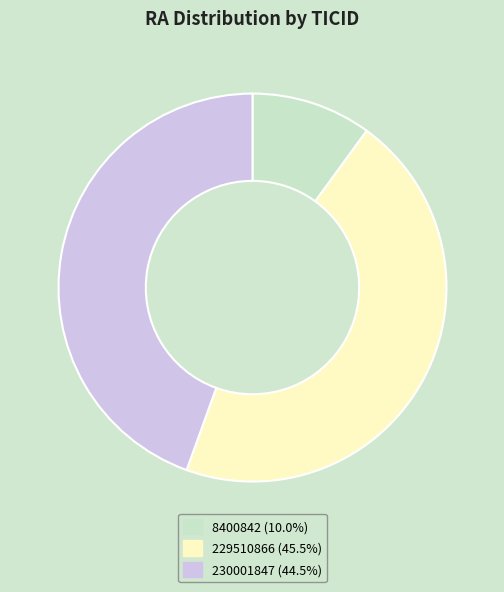

Combined, do 8400842 (10.0%) and 229510866 (45.5%) account for over 50%?

Yes